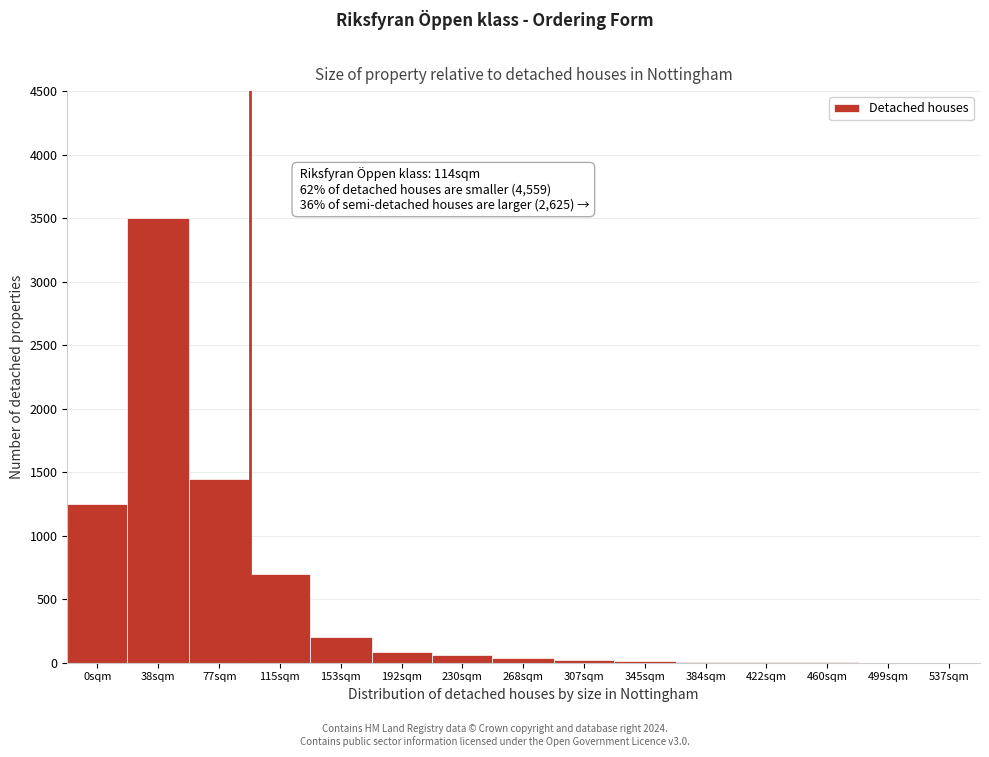

What is the sum of all values?

7327